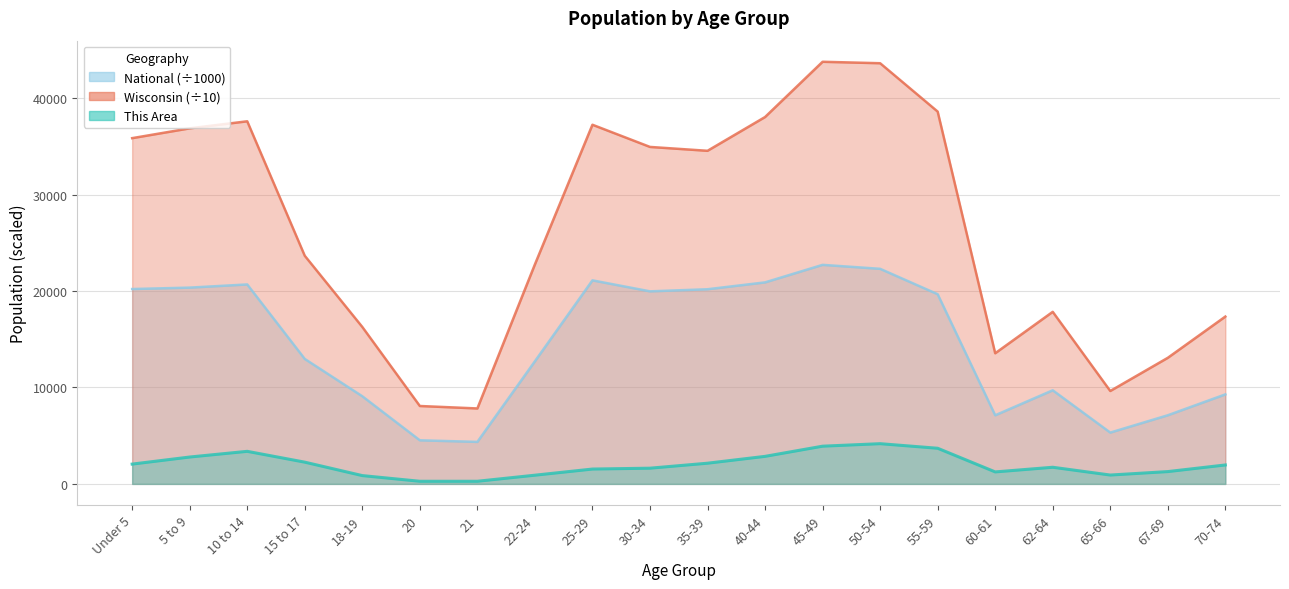

At which label is Wisconsin closest to 25792?

15 to 17